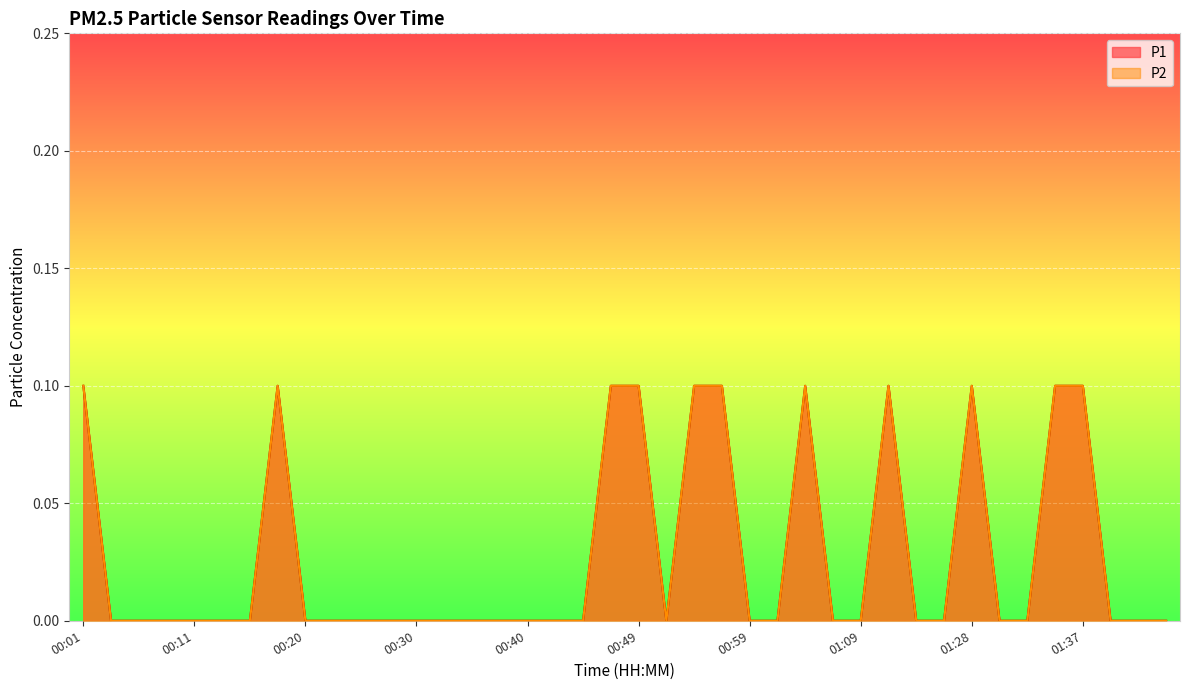

True or false: P2 and P1 intersect in this chart.

False